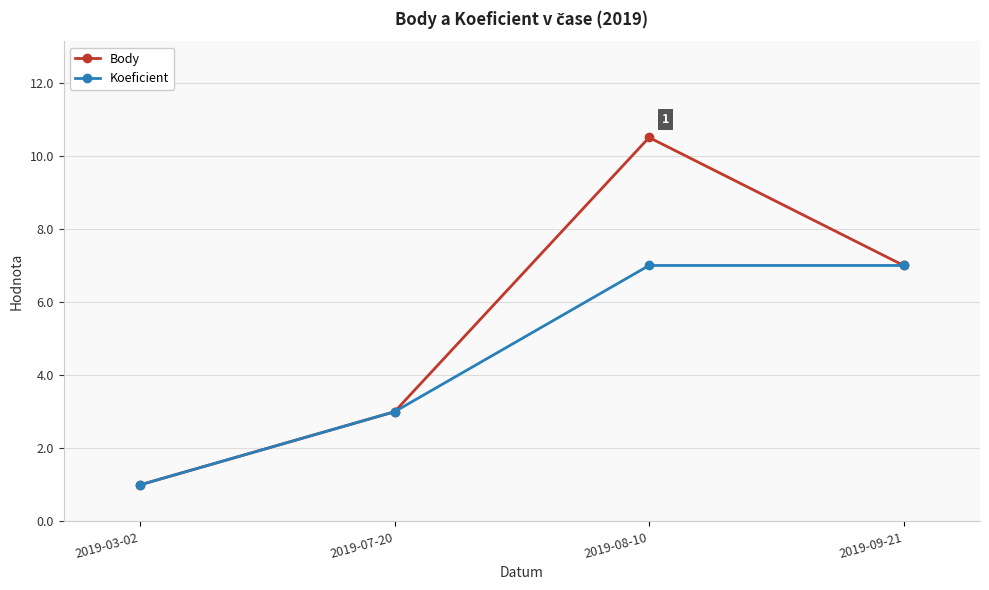

How many series are shown in this chart?

2